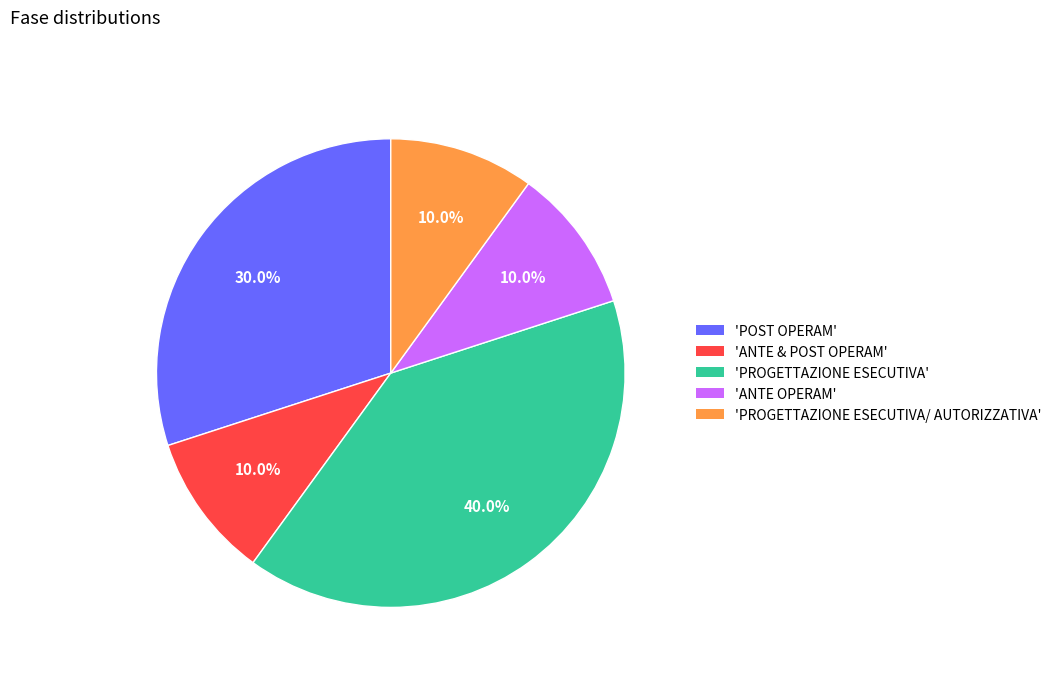

Is there any slice that represents more than half of the pie?

No